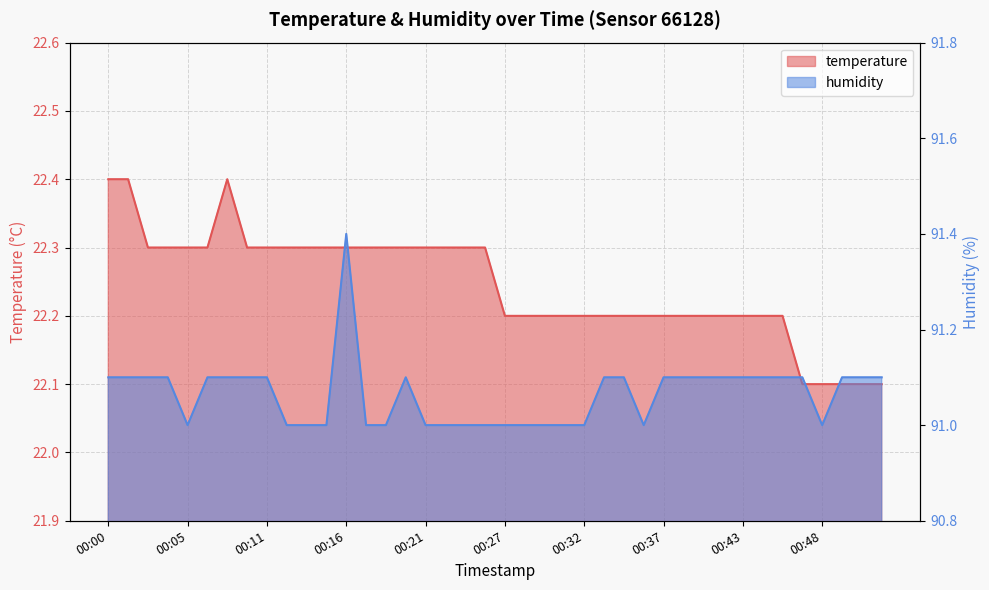

The humidity series shows 32.1 at 00:16. True or false?

False